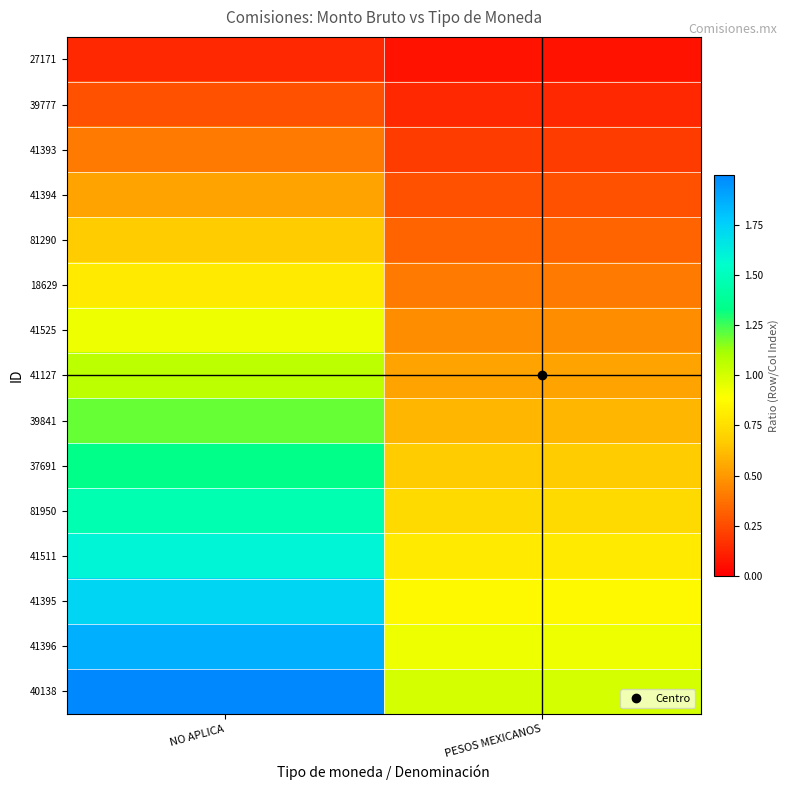

Reading left to right, transcribe all the data shown in this chart.

27171: NO APLICA=0.1	PESOS MEXICANOS=0.1
39777: NO APLICA=0.3	PESOS MEXICANOS=0.1
41393: NO APLICA=0.4	PESOS MEXICANOS=0.2
41394: NO APLICA=0.5	PESOS MEXICANOS=0.3
81290: NO APLICA=0.7	PESOS MEXICANOS=0.3
18629: NO APLICA=0.8	PESOS MEXICANOS=0.4
41525: NO APLICA=0.9	PESOS MEXICANOS=0.5
41127: NO APLICA=1.1	PESOS MEXICANOS=0.5
39841: NO APLICA=1.2	PESOS MEXICANOS=0.6
37691: NO APLICA=1.3	PESOS MEXICANOS=0.7
81950: NO APLICA=1.5	PESOS MEXICANOS=0.7
41511: NO APLICA=1.6	PESOS MEXICANOS=0.8
41395: NO APLICA=1.7	PESOS MEXICANOS=0.9
41396: NO APLICA=1.9	PESOS MEXICANOS=0.9
40138: NO APLICA=2.0	PESOS MEXICANOS=1.0